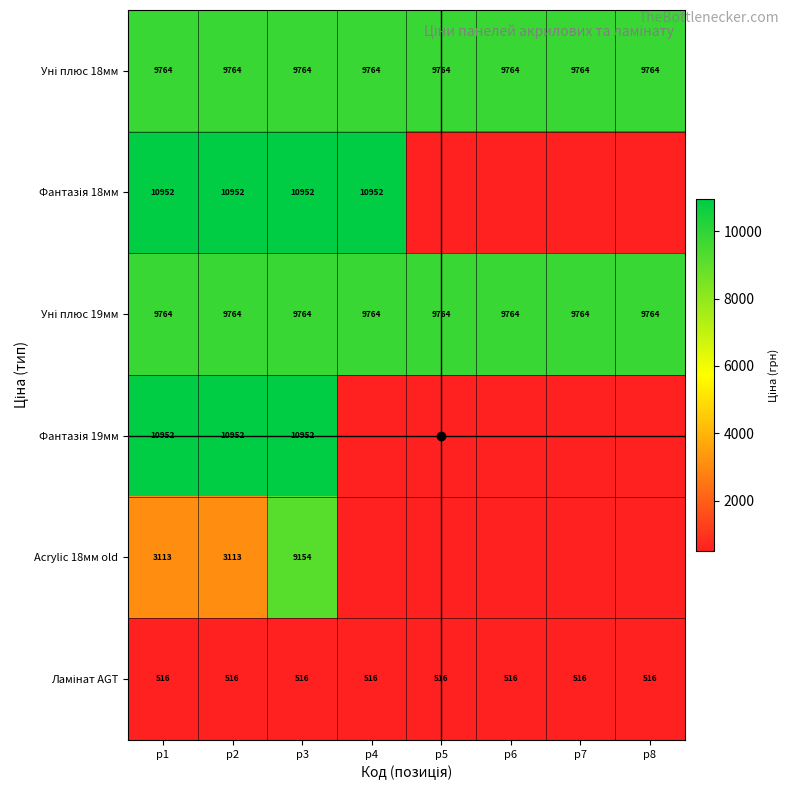

At how many categories does at least one series exceed 10108?

4